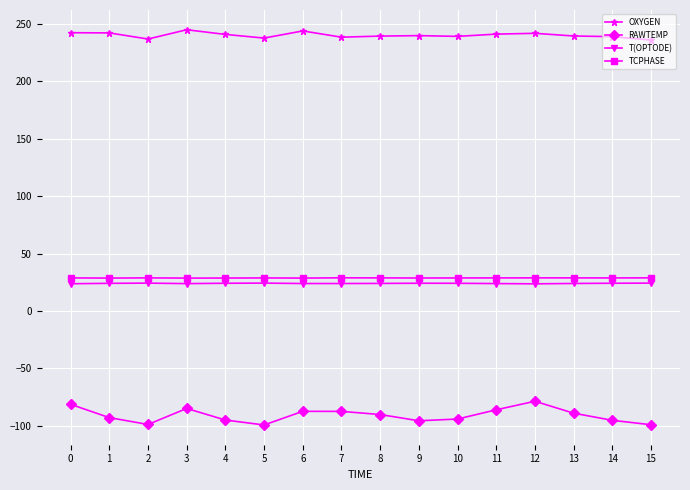

True or false: TCPHASE and RAWTEMP intersect in this chart.

False